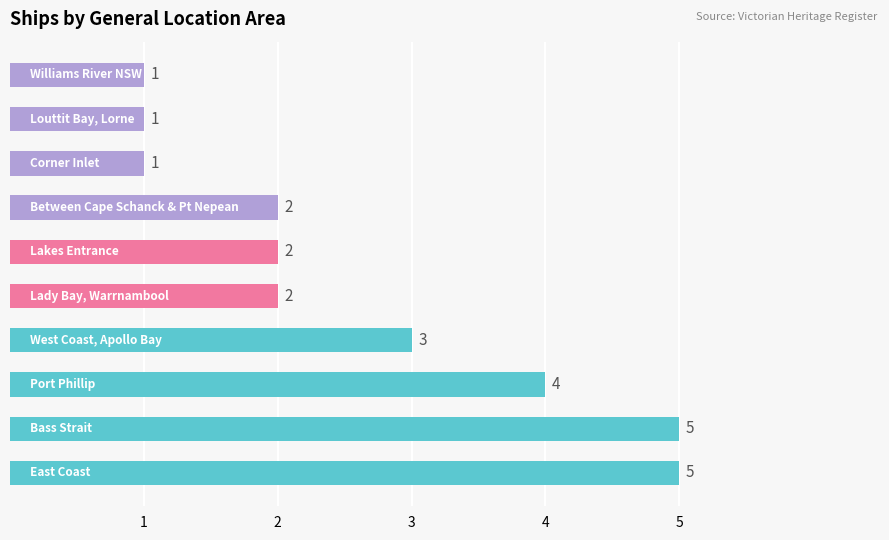

What is the sum of all values?

26